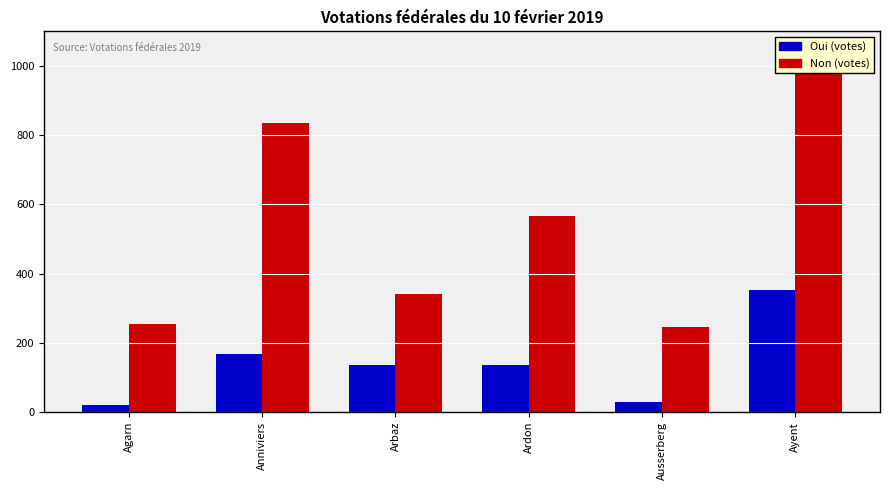

Which series has the largest range (max minus min)?

Non